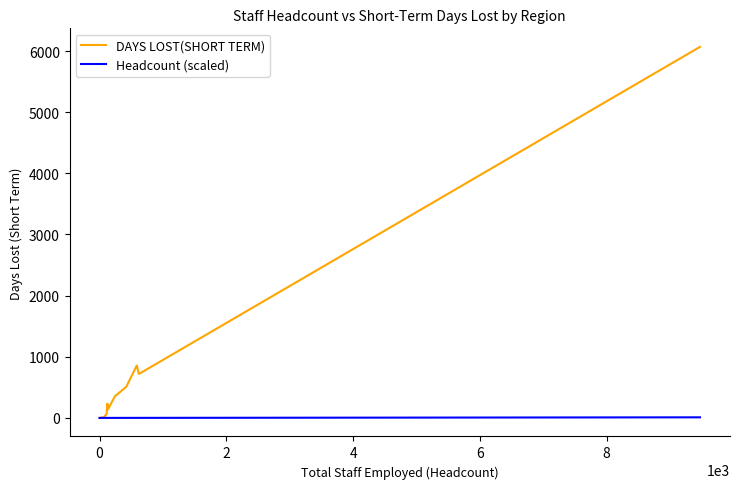

At how many categories does at least one series exceed 5205?

1